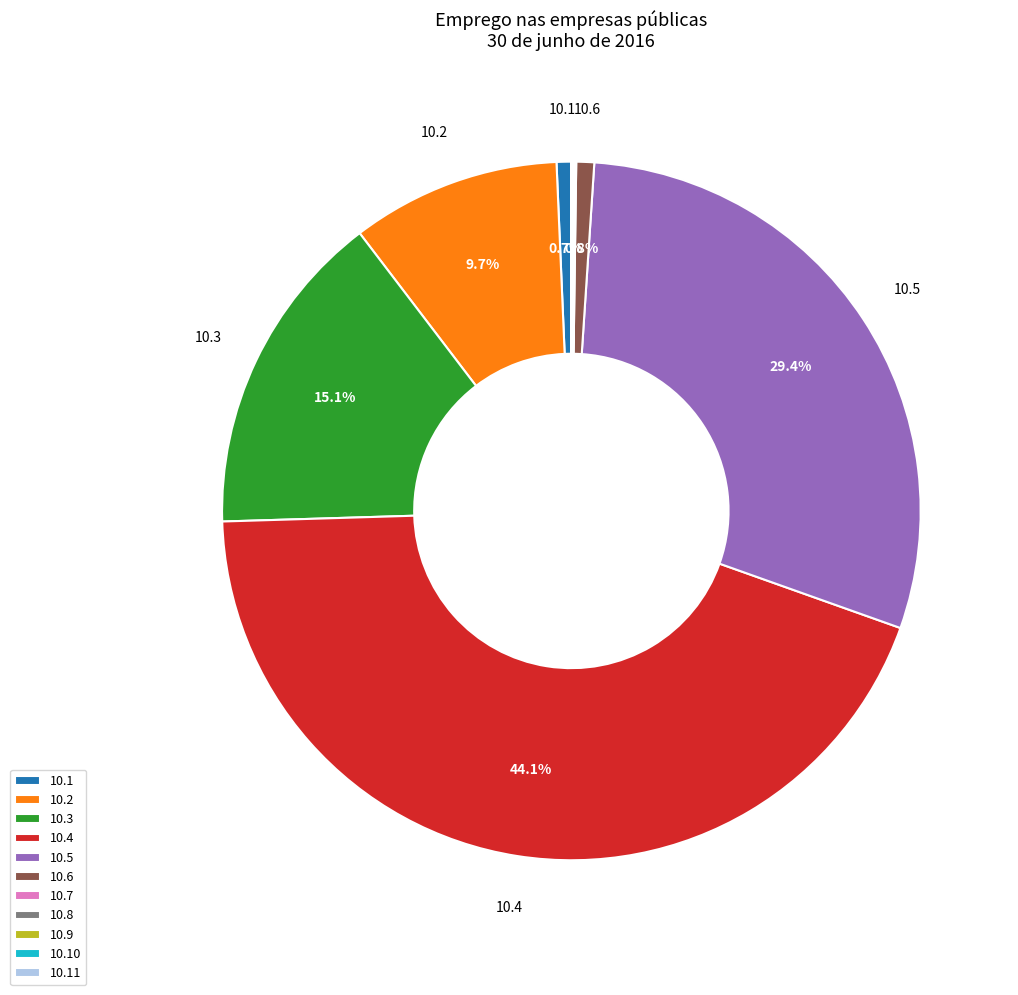

Which has a higher value, 10.2 or 10.6?

10.2